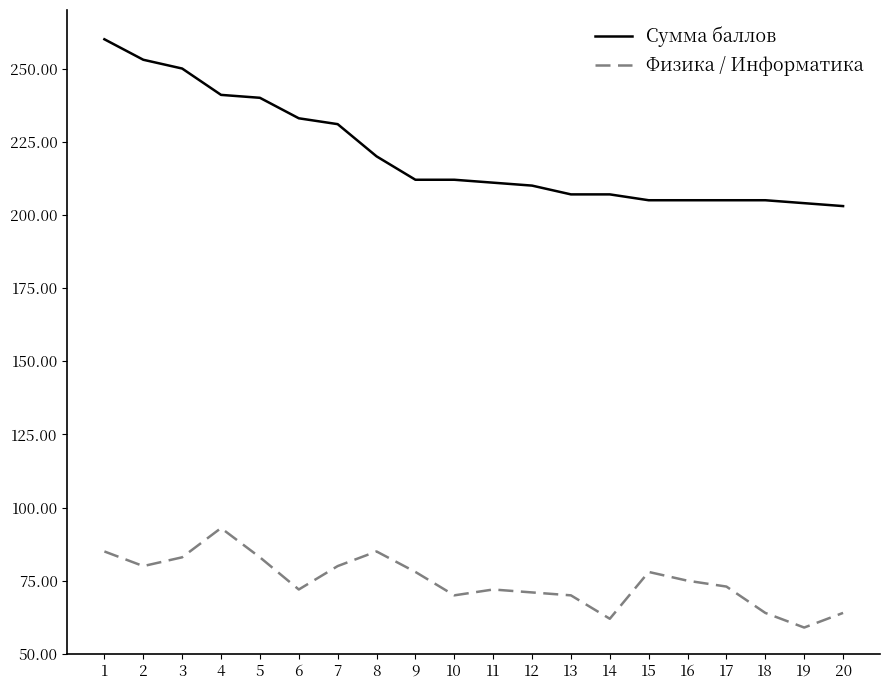

What value does the Сумма баллов series have at 20, to the nearest 10?

200